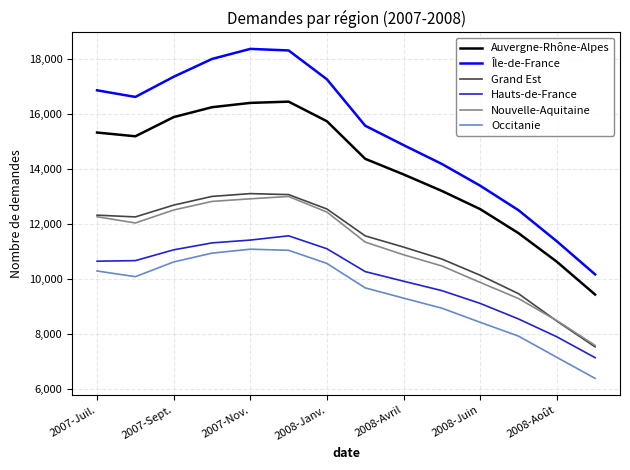

True or false: Grand Est and Occitanie cross at least once.

False